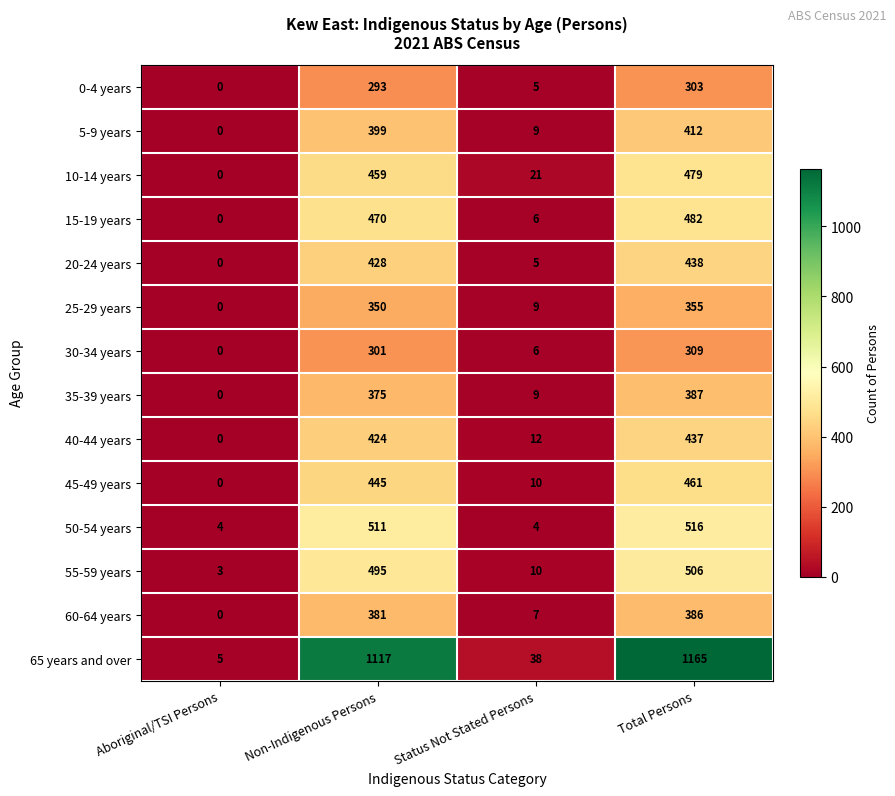

What is the sum of the 30-34 years values at Status Not Stated Persons and Total Persons?

315